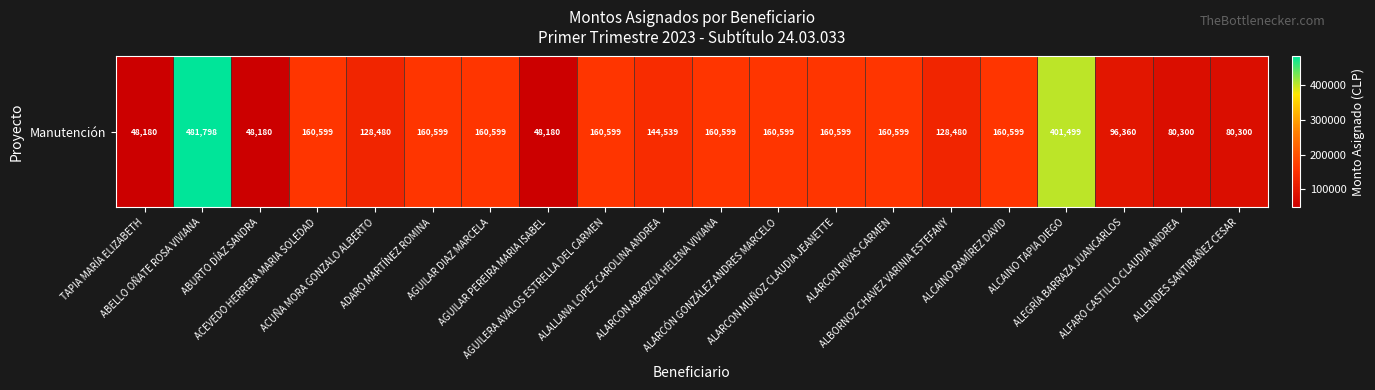

The value at ACUÑA MORA GONZALO ALBERTO is 173423. True or false?

False